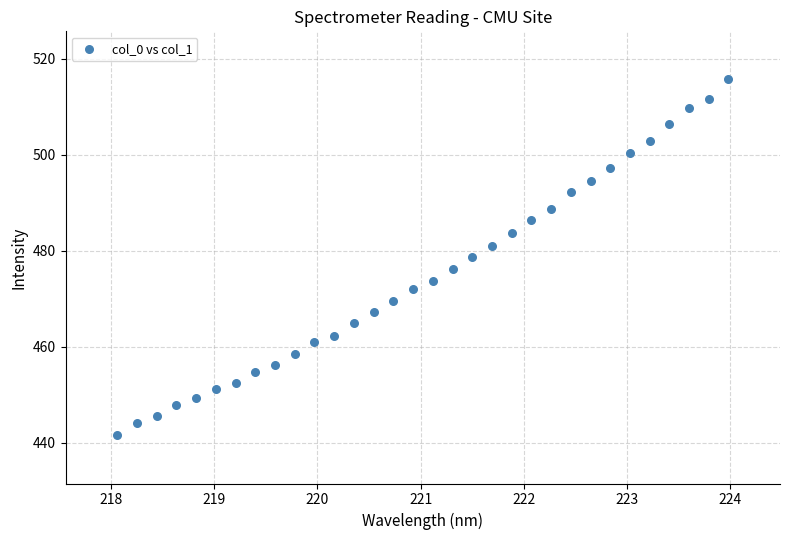

What is the range of Y values (max minus min)?

74.2